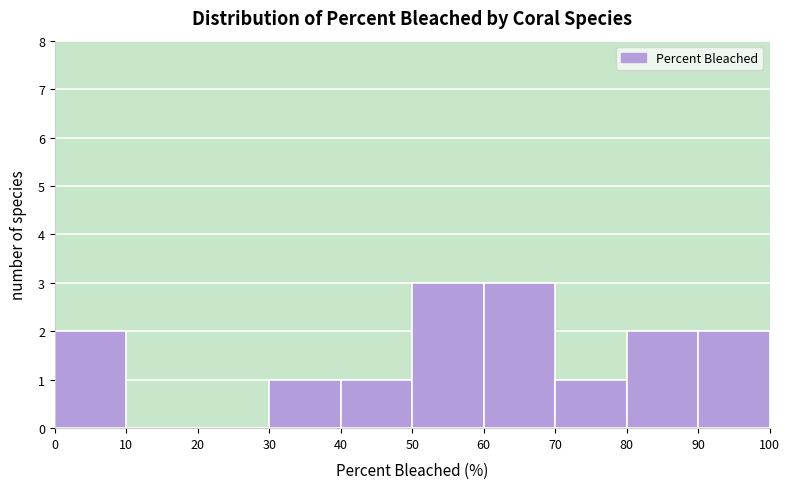

Reading left to right, transcribe this chart: for each bar, give the range it covers on the x-axis and its height. The values are not printed on the chart, so give them approximately, as read against the axis.

0 to 10: 2
10 to 20: 0
20 to 30: 0
30 to 40: 1
40 to 50: 1
50 to 60: 3
60 to 70: 3
70 to 80: 1
80 to 90: 2
90 to 100: 2